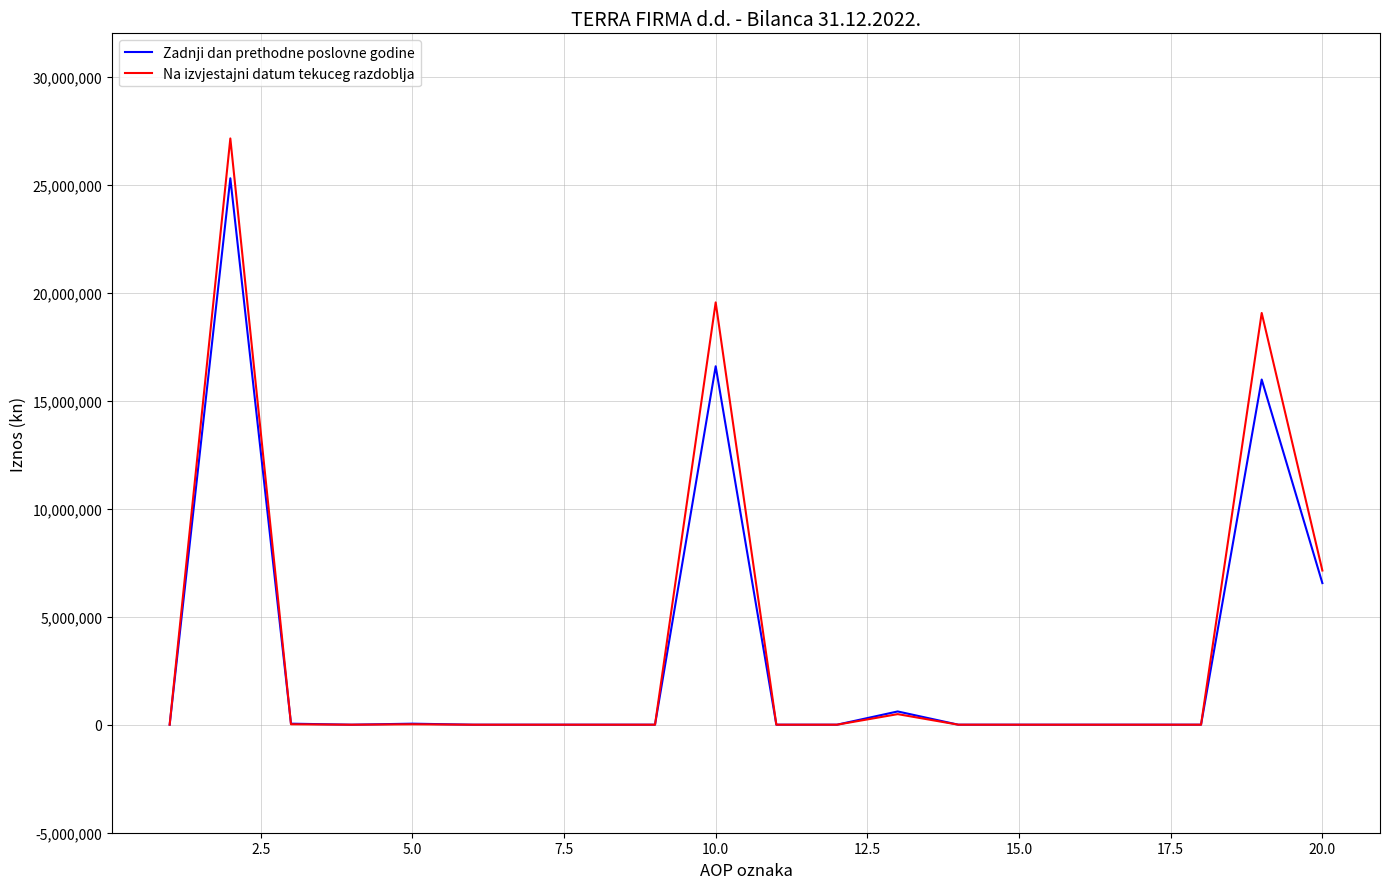

Which series has the largest range (max minus min)?

Na izvjestajni datum tekuceg razdoblja